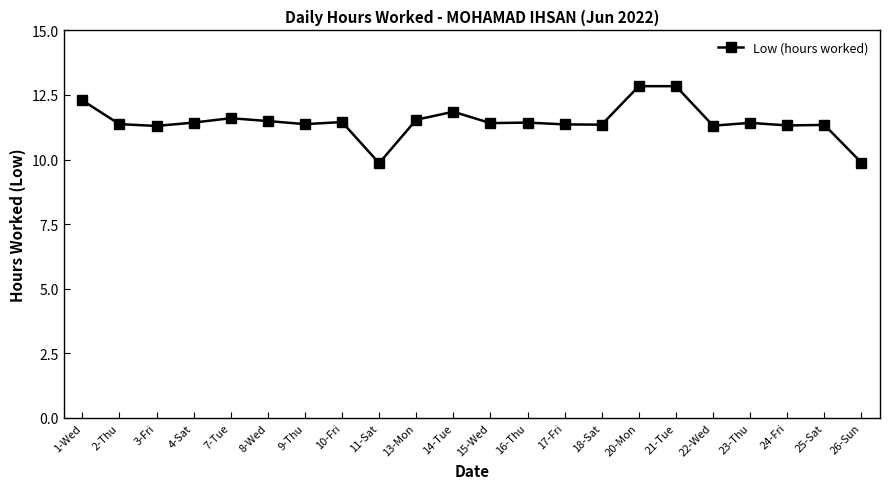

What is the average value?

11.5